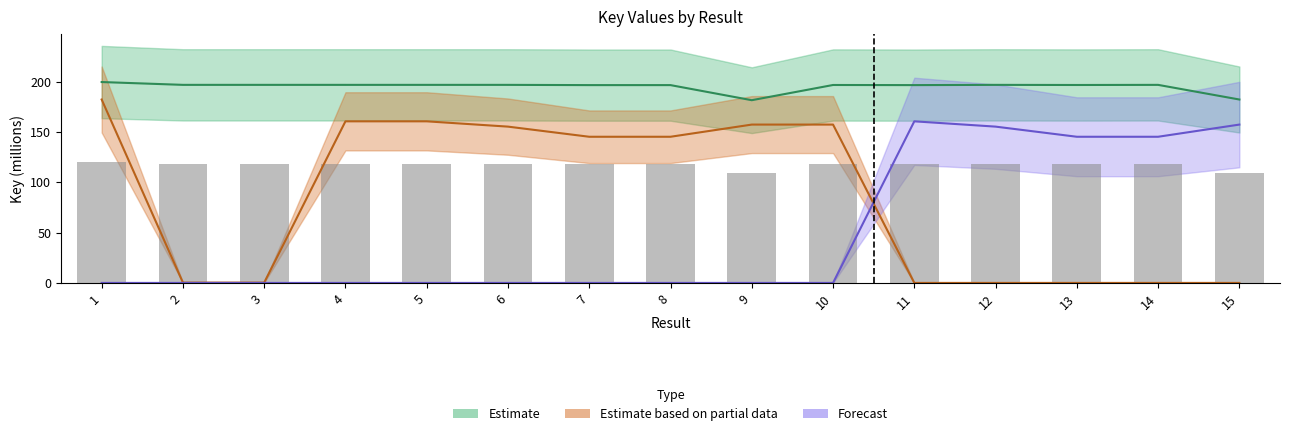

Where is Estimate based on partial data nearest to the value 91?

7